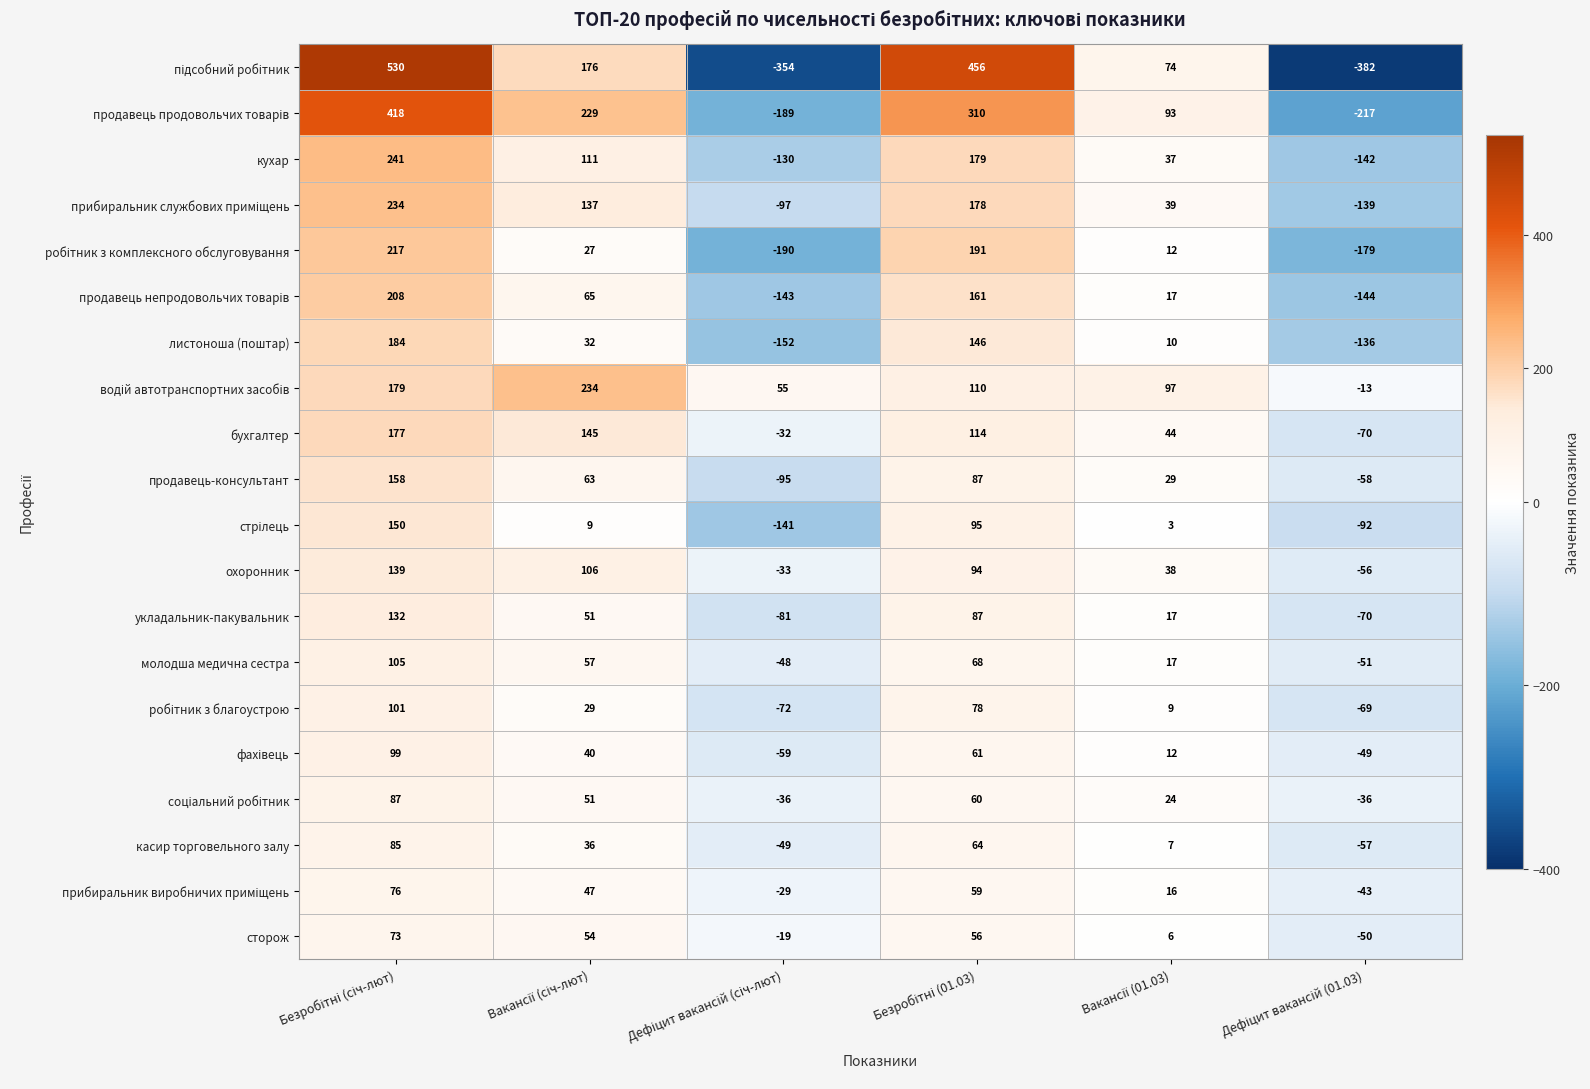

What is the average value of the продавець-консультант series?

31